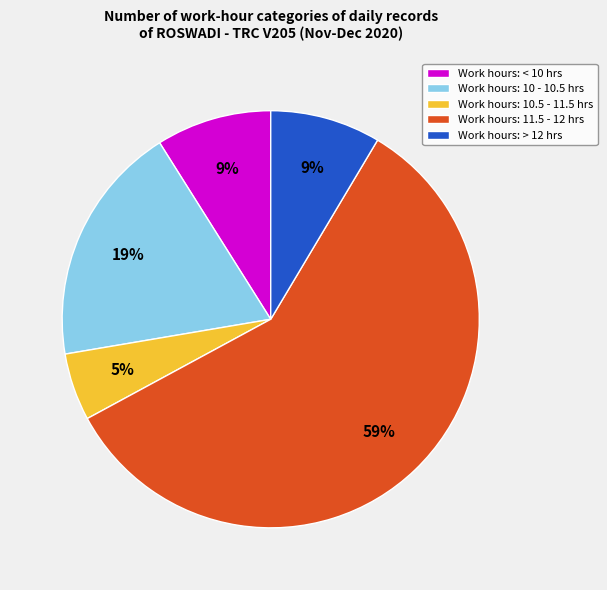

To the nearest percent, what percentage of the pie is Work hours: > 12 hrs?

9%